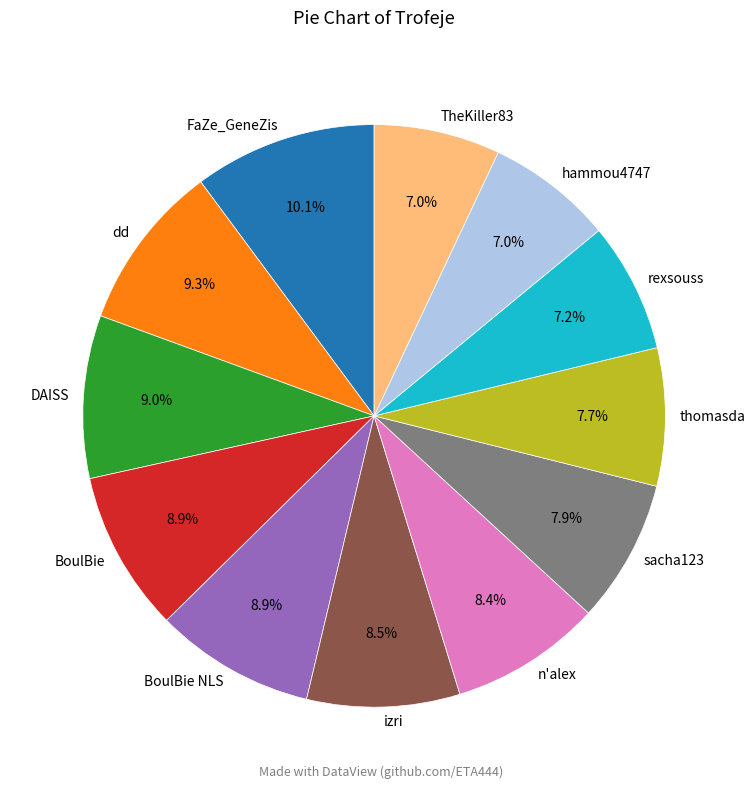

Is there any slice that represents more than half of the pie?

No